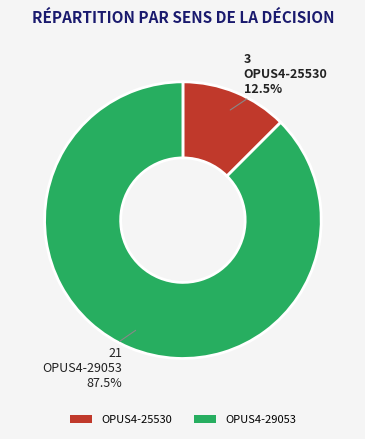

How many slices are in this pie chart?

2